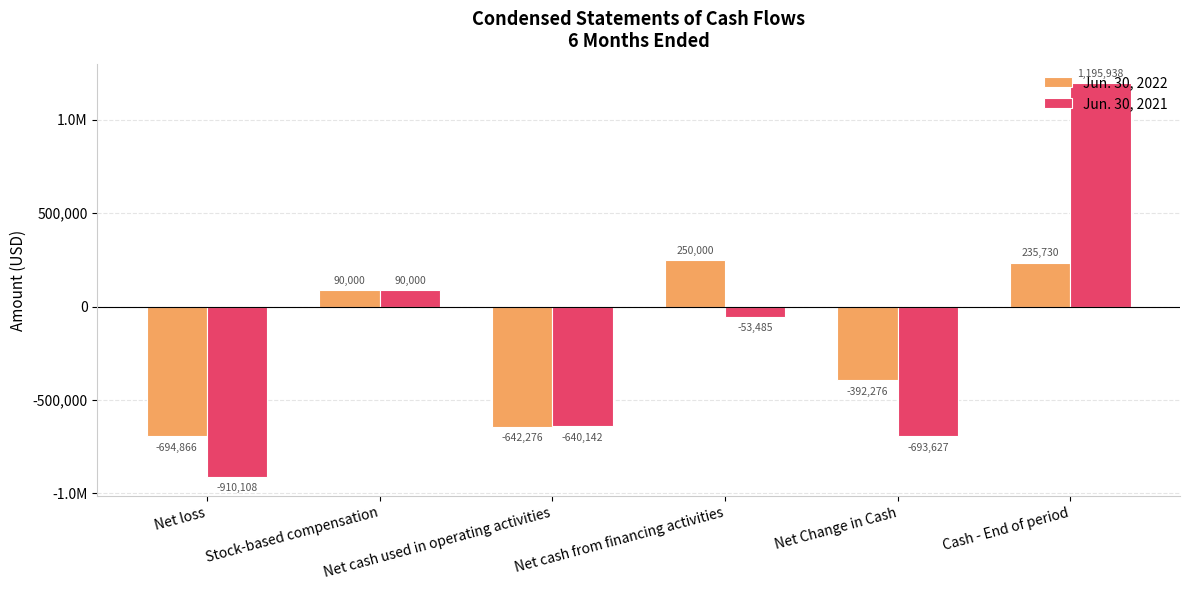

What is the difference between the second highest and second lowest values in the Jun. 30, 2022 series?

878006